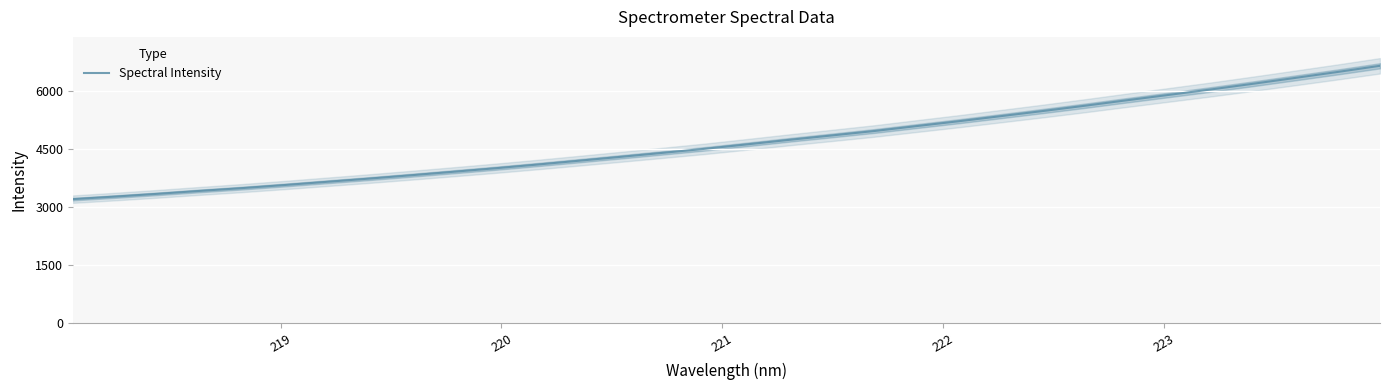

What is the highest value of the Spectral Intensity series?

6638.6